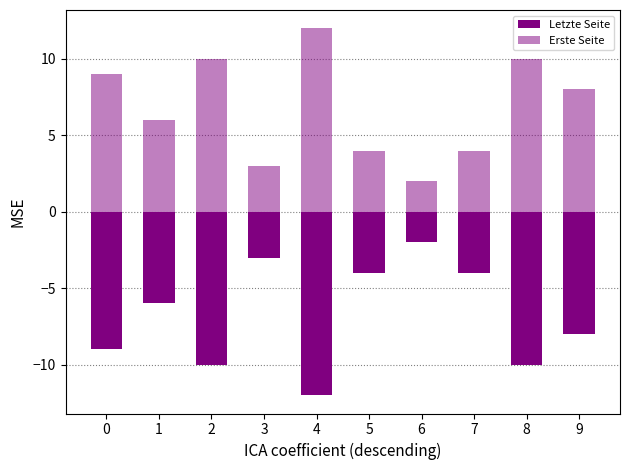

How many values in the Letzte Seite series exceed -6?

4